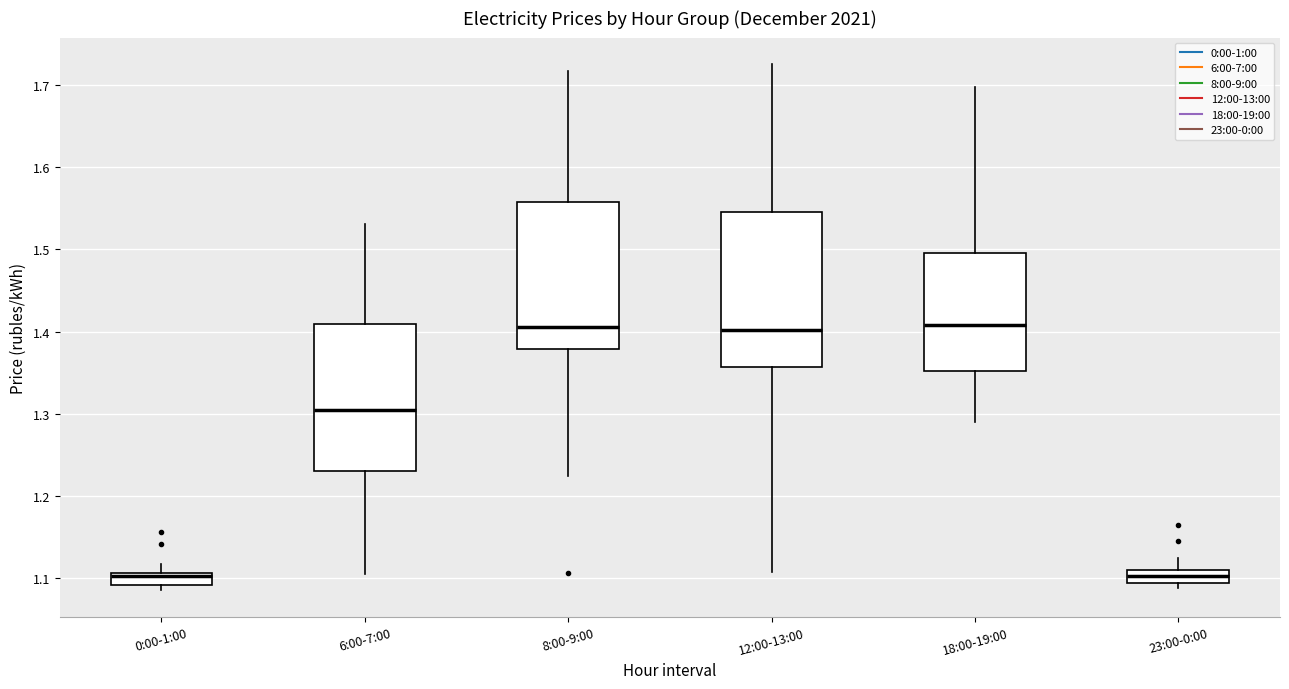

Where does the median line of the box for 8:00-9:00 sit on the y-axis? The values are not printed on the chart, so give them approximately, as read against the axis.

1.41